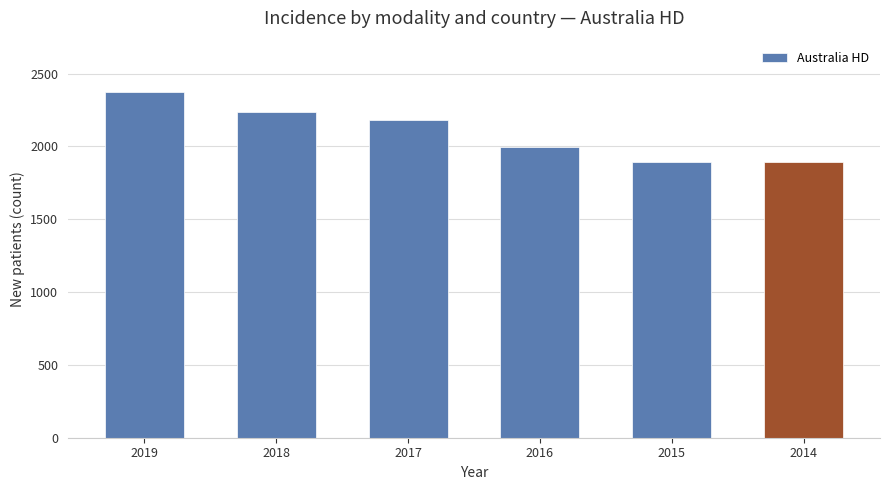

How many bars are there in total?

6